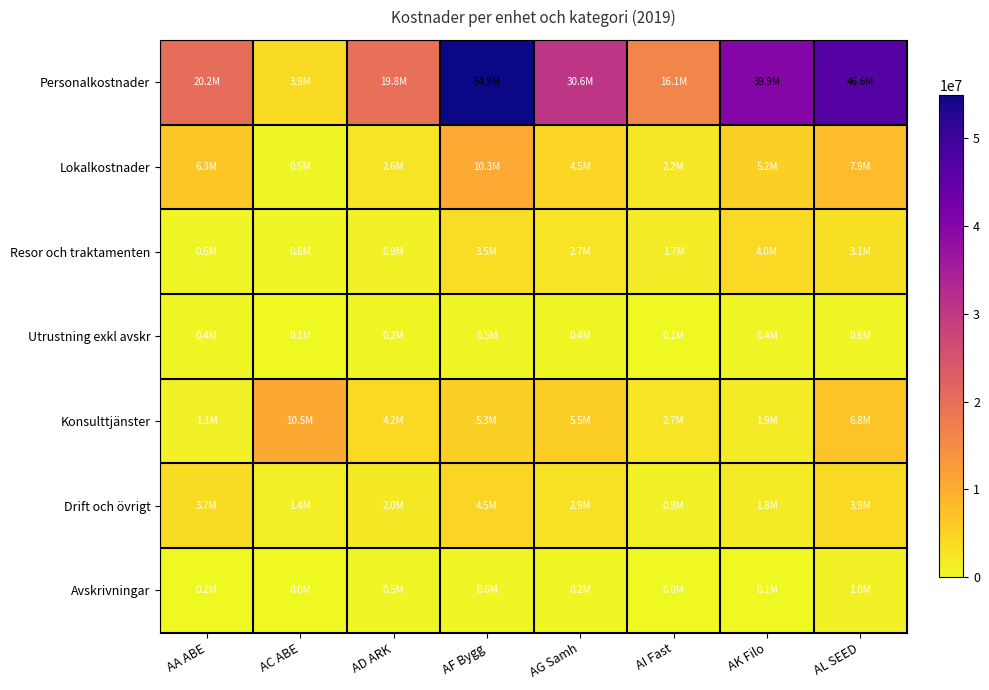

What is the total value across all series at AC ABE?

16968152.3